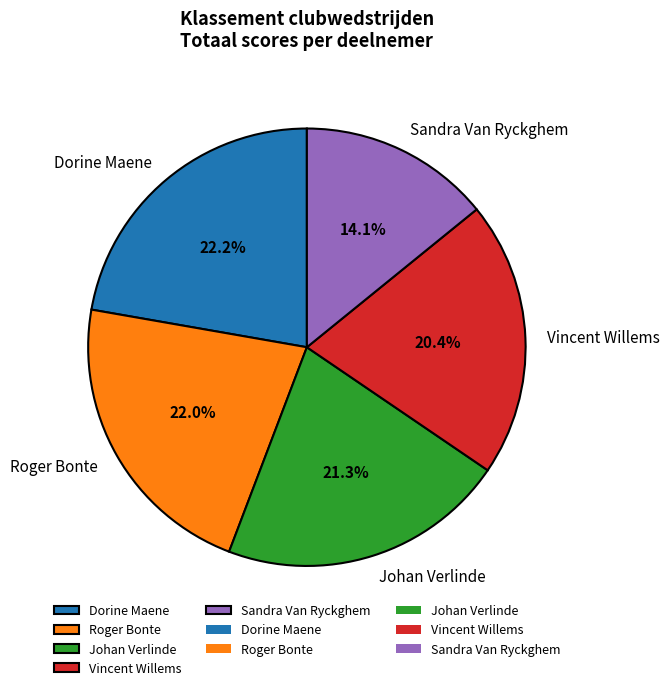

Is Sandra Van Ryckghem the majority of the pie?

No